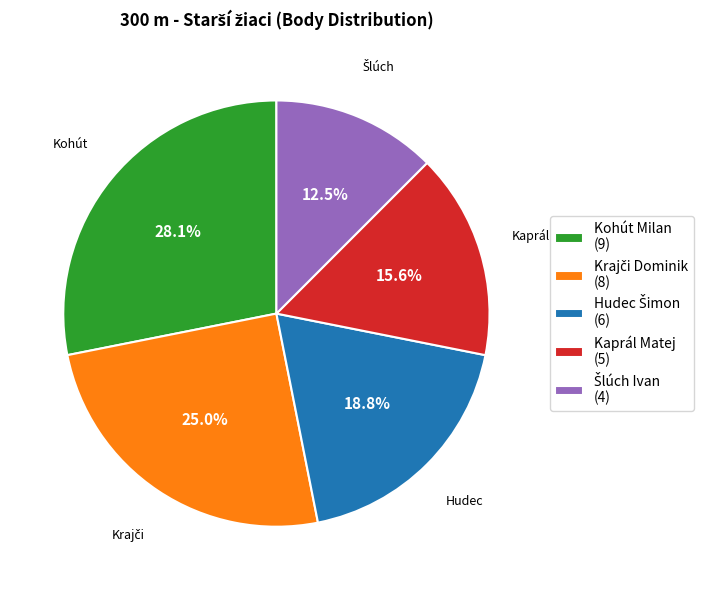

Which slice is the largest?

Kohút Milan